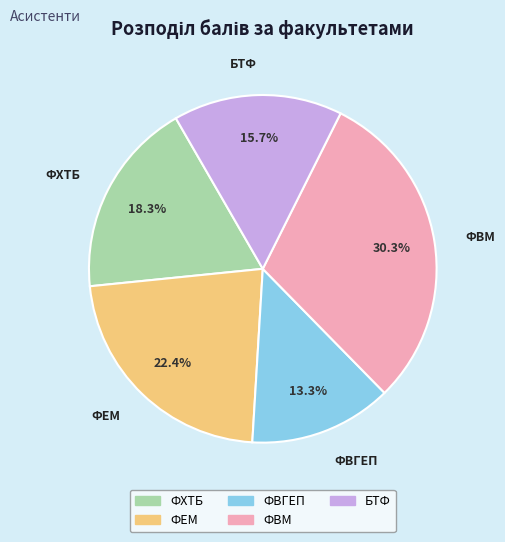

Is there any slice that represents more than half of the pie?

No